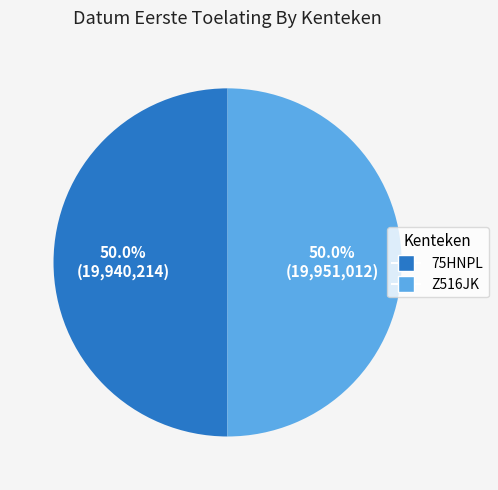

Count the number of slices in the pie.

2